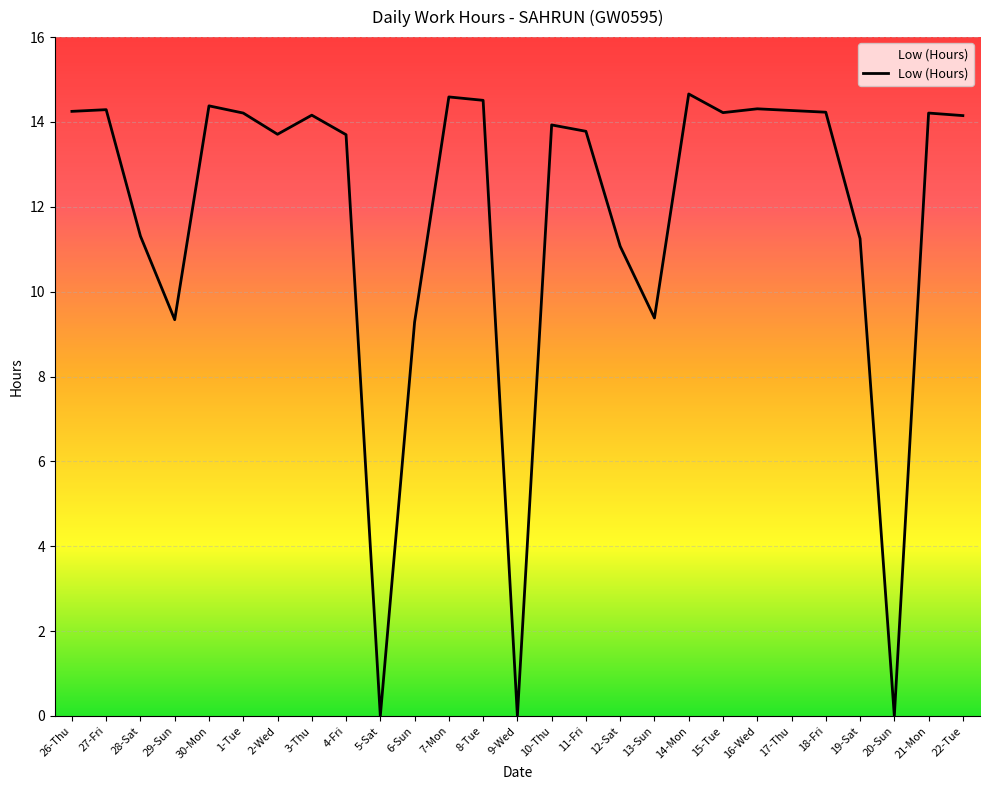

Approximately how many times larger is the value at 26-Thu compared to 14-Mon?

1.0